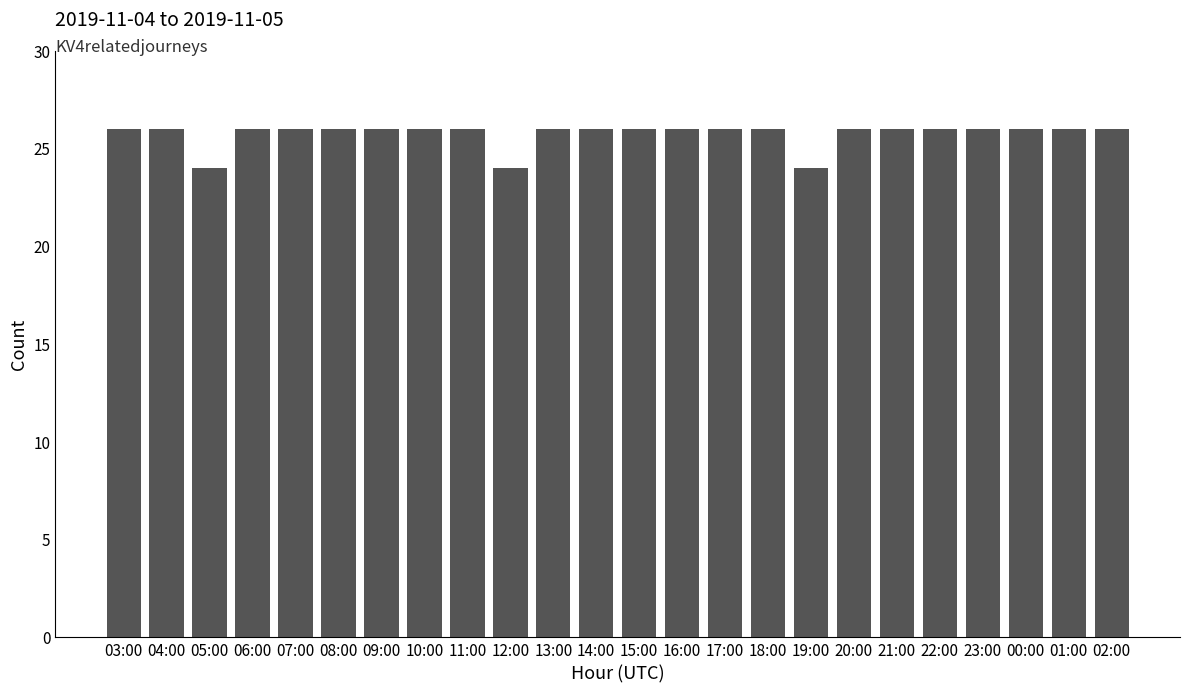

The value at 23:00 is 9. True or false?

False